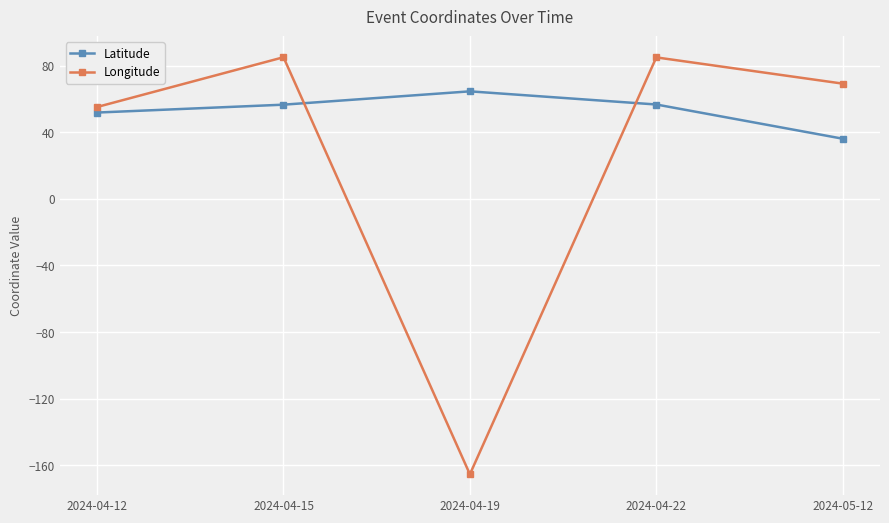

How many distinct data groups are displayed?

2